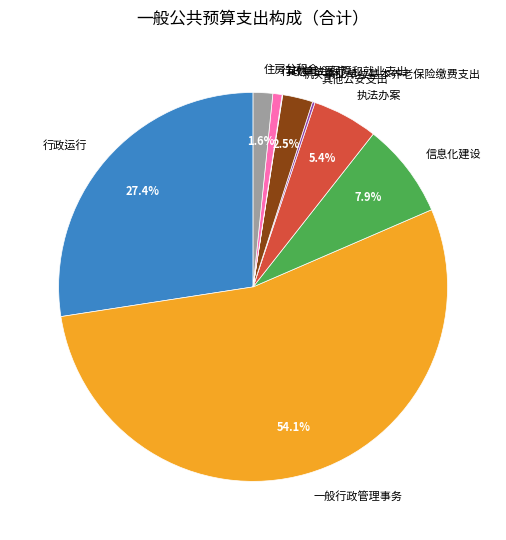

How much of the chart is everything except 信息化建设?

92.1%